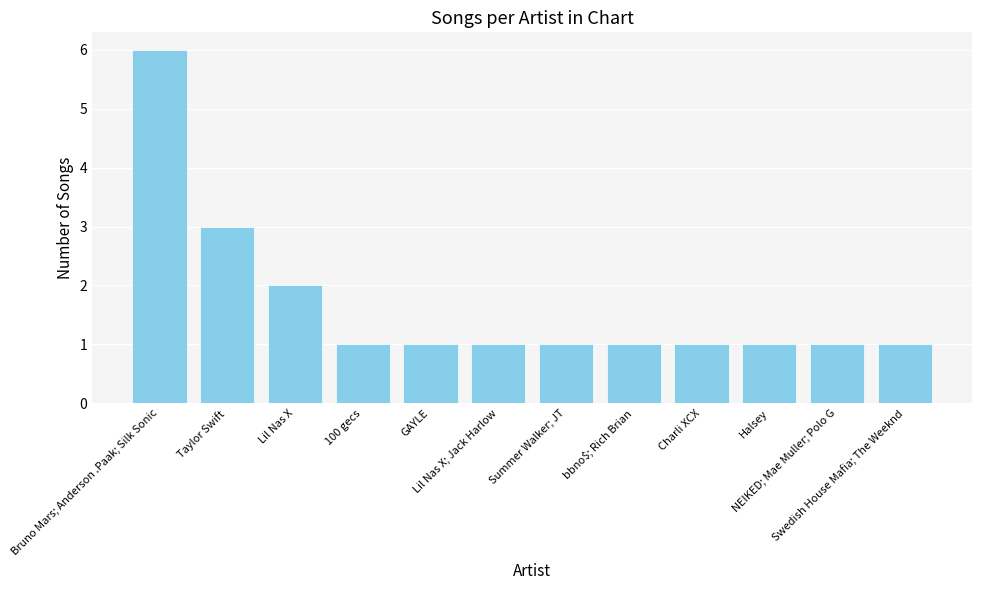

Reading right to left, what are all the values shown in this chart?

Swedish House Mafia; The Weeknd=1	NEIKED; Mae Muller; Polo G=1	Halsey=1	Charli XCX=1	bbno$; Rich Brian=1	Summer Walker; JT=1	Lil Nas X; Jack Harlow=1	GAYLE=1	100 gecs=1	Lil Nas X=2	Taylor Swift=3	Bruno Mars; Anderson .Paak; Silk Sonic=6